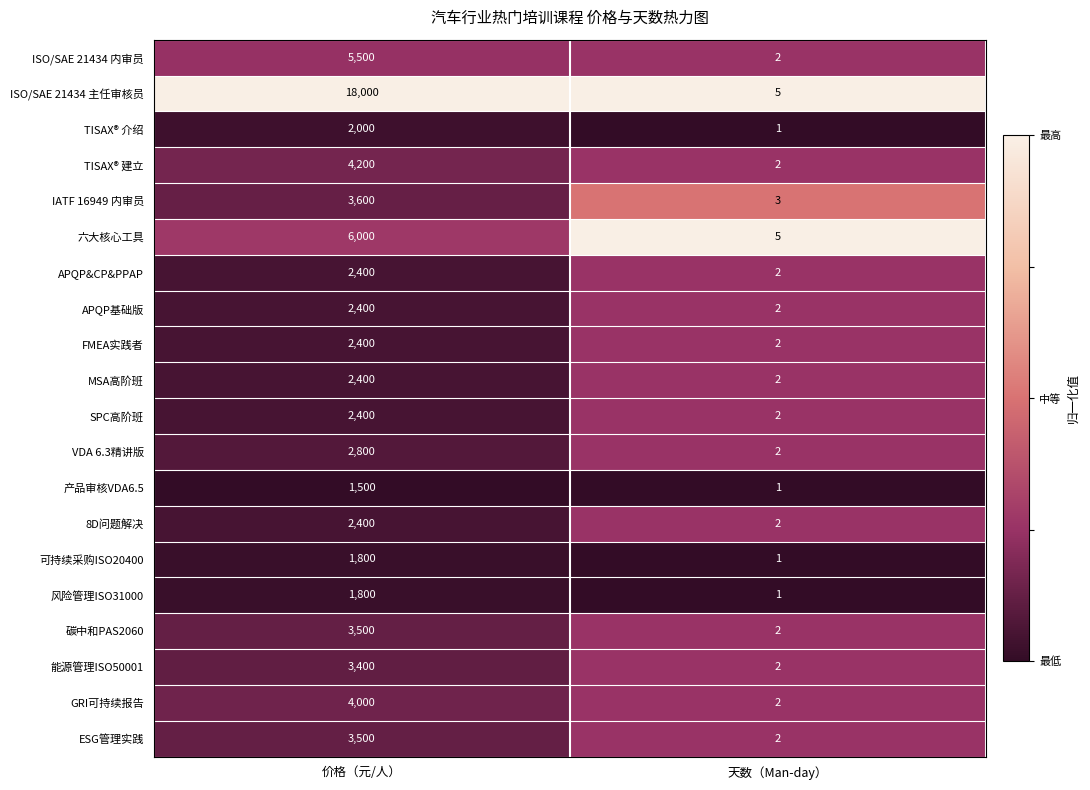

The 产品审核VDA6.5 series shows 1500 at 价格（元/人）. True or false?

True